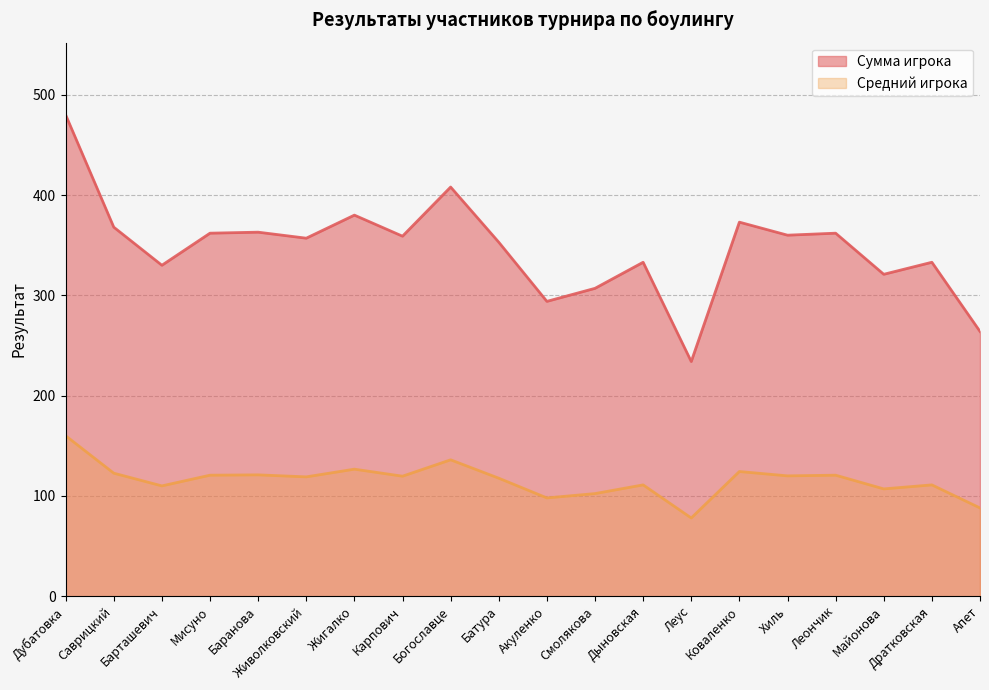

Between Коваленко and Живолковский, which is larger?

Коваленко